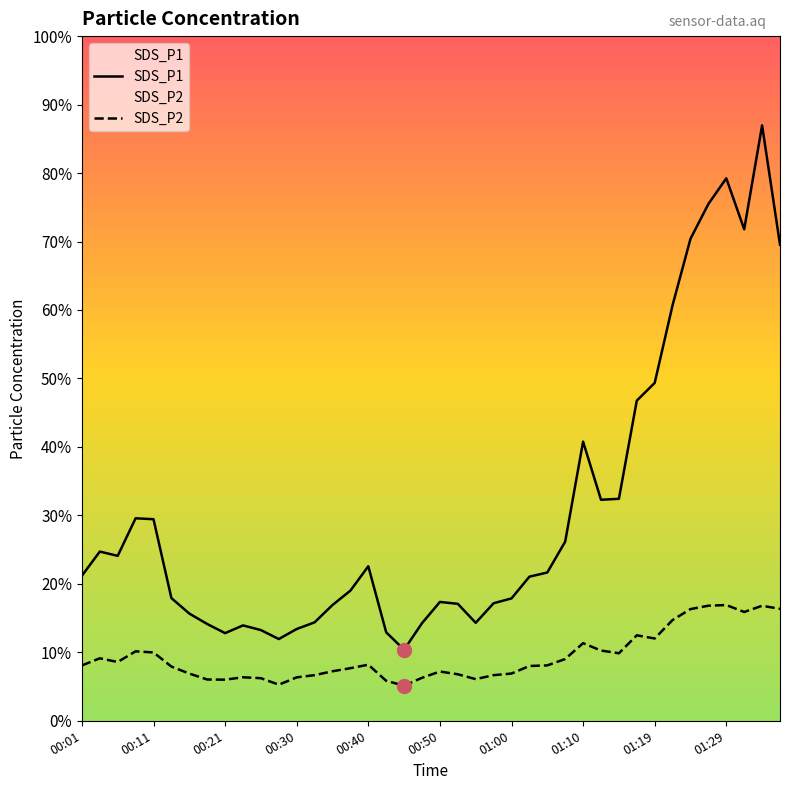

Which category has the lowest value across all series?

00:45